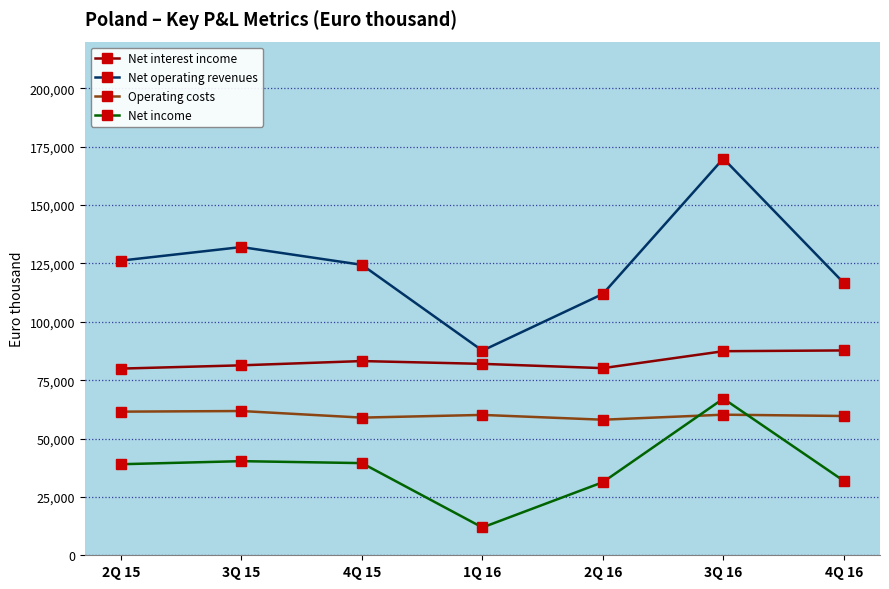

What is the approximate value of Operating costs at 4Q 16?

59652